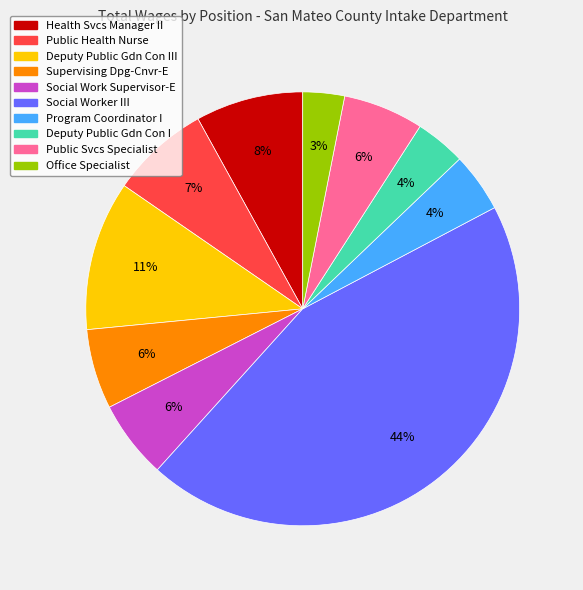

Is there any slice that represents more than half of the pie?

No